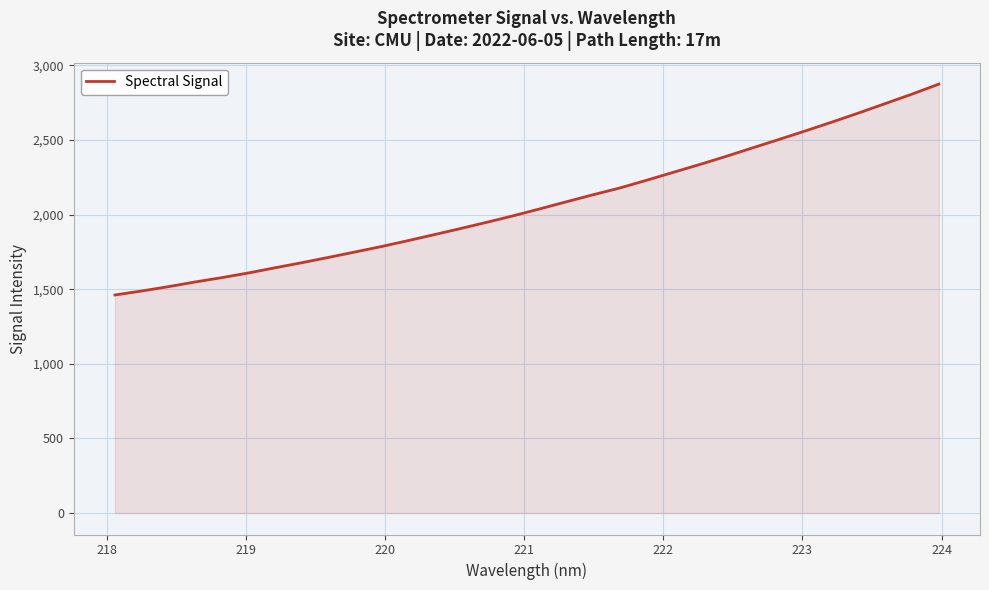

What is the greatest value displayed?

2874.7